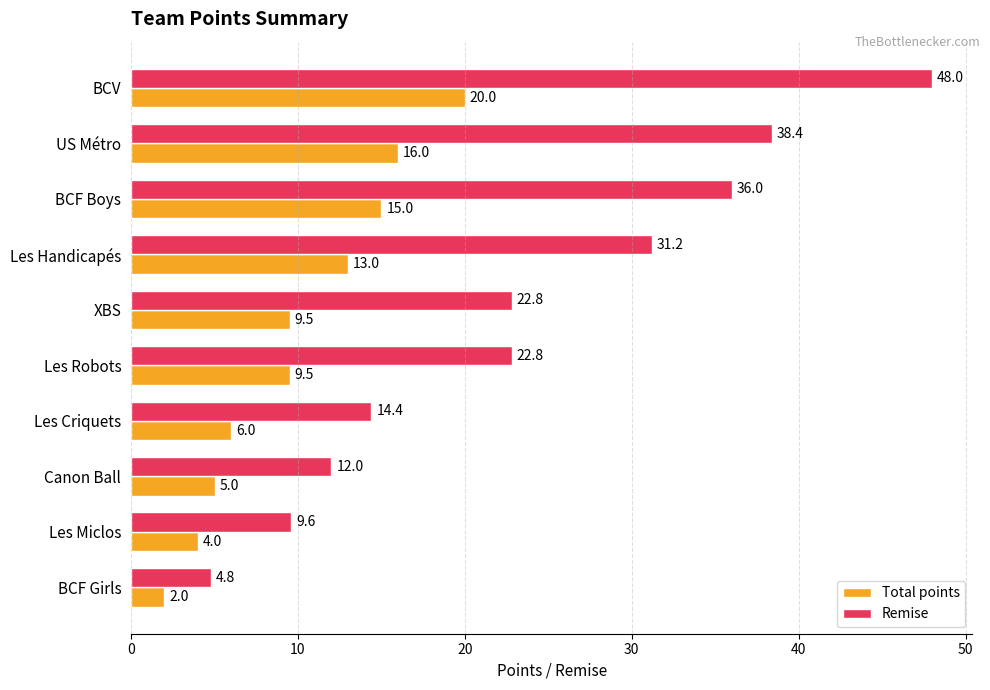

The value of Total points at XBS is 12.9. True or false?

False